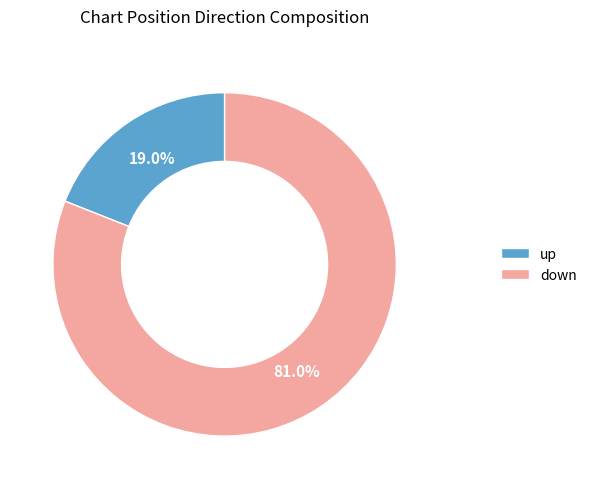

What portion of the pie excludes up?

81.0%